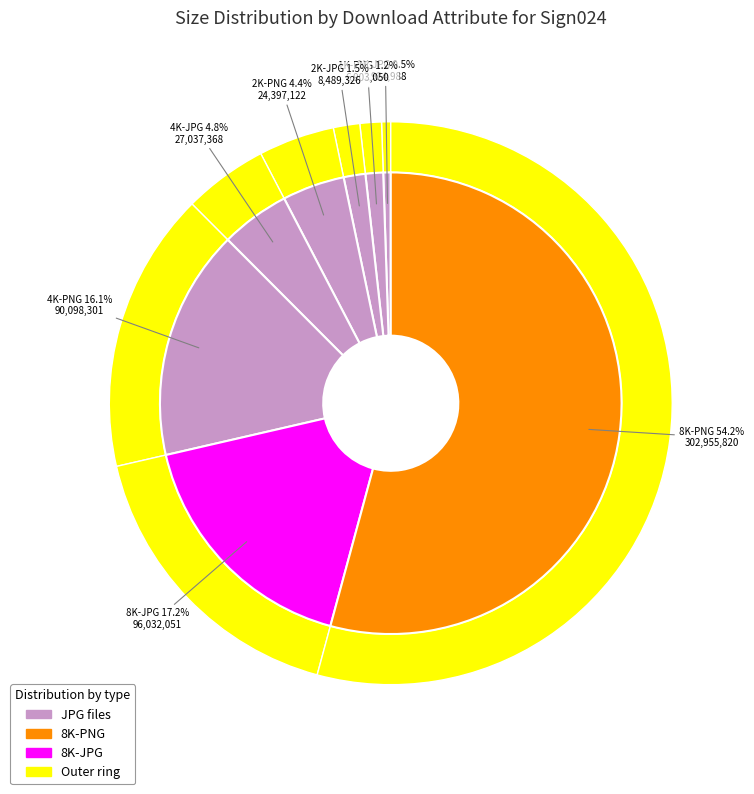

The 4K-PNG slice represents 23% of the pie. True or false?

False